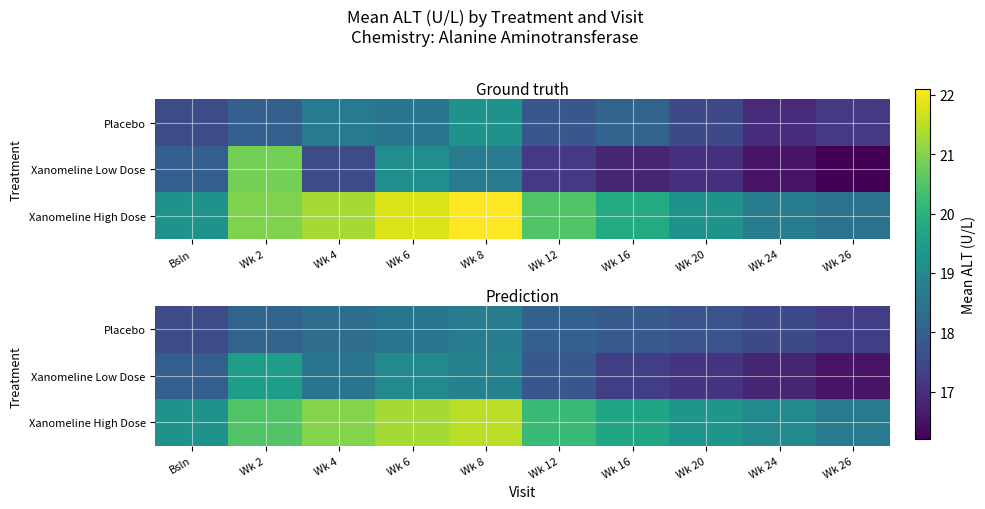

Count the number of data series in this chart.

3